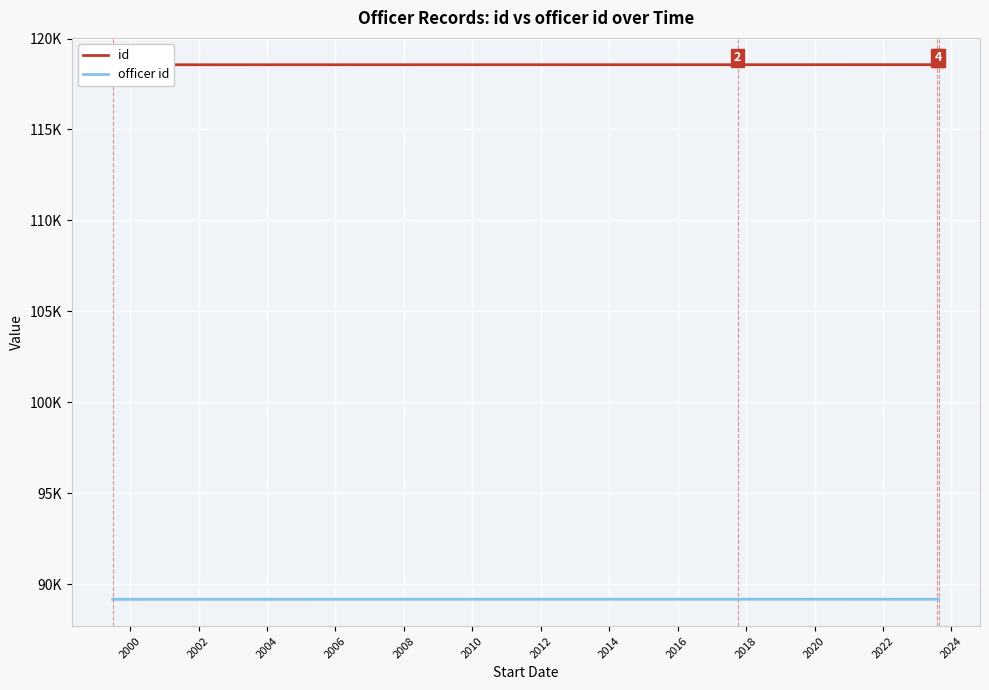

What is the difference between the maximum and minimum values in the officer id series?

8